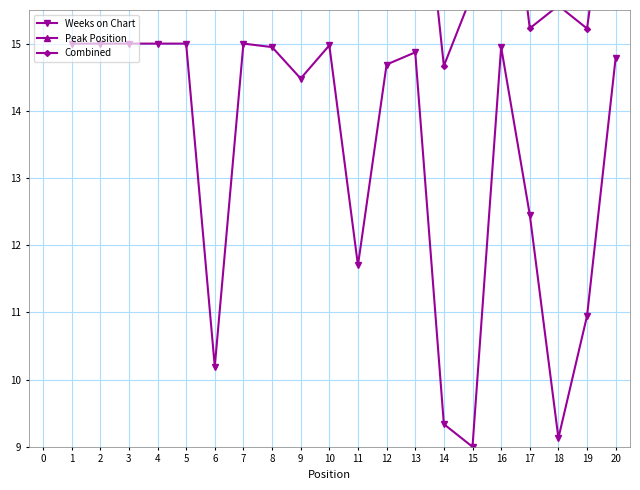

The Weeks on Chart series shows 8.8 at 8. True or false?

False